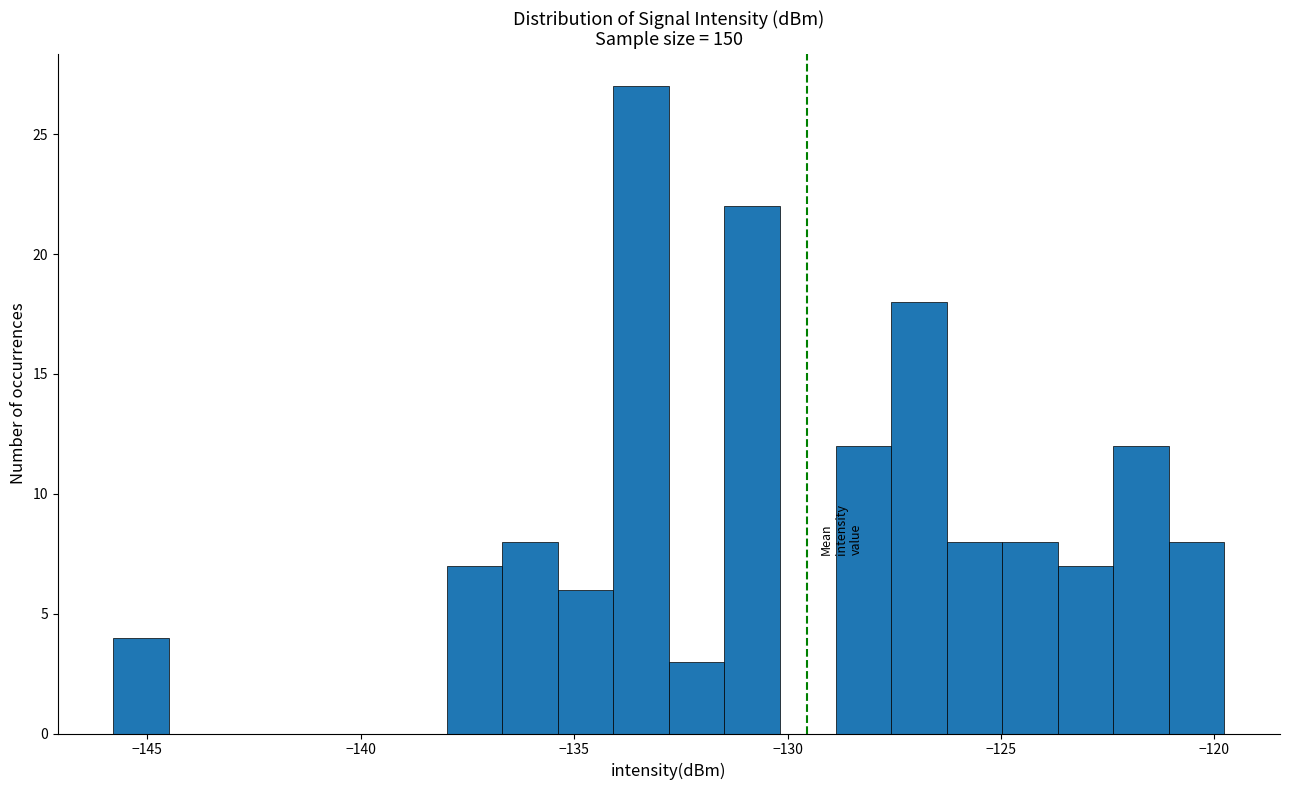

Around what value on the x-axis is the tallest bar? Give the approximate position of its centre, as read against the axis.

-133.5